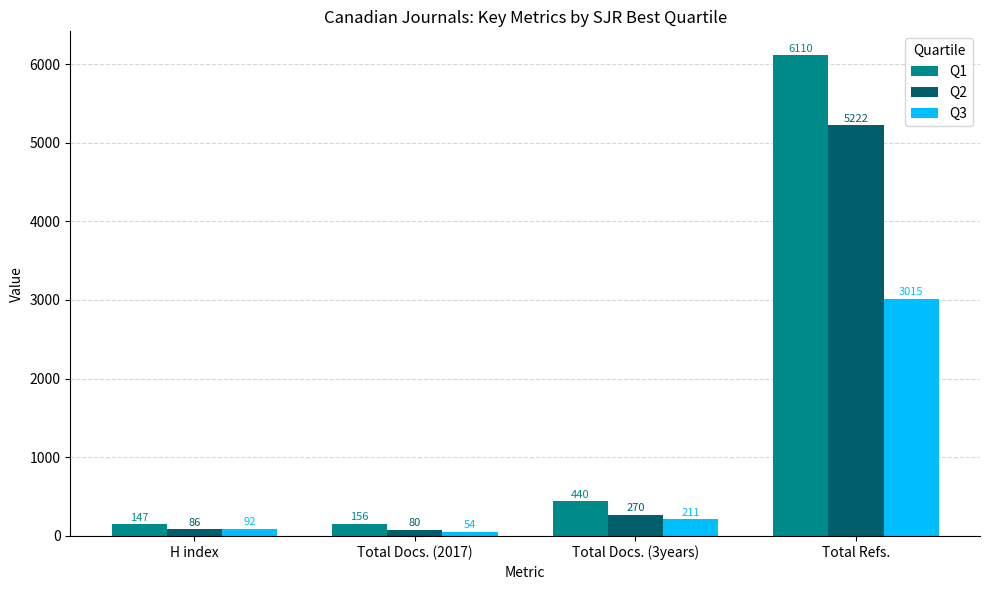

How many bars are there in each group?

3